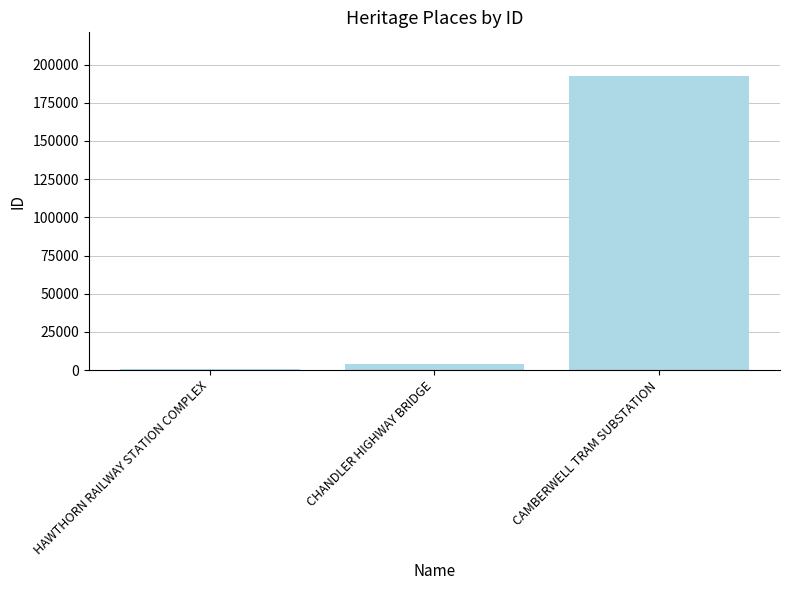

What value does the data have at HAWTHORN RAILWAY STATION COMPLEX, to the nearest 10?

580